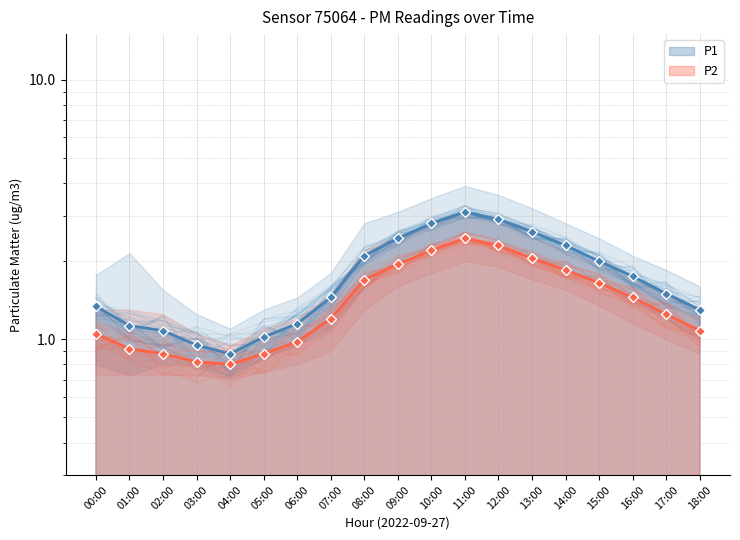

Rank the series at 14:00 from lowest to highest value.

P2, P1